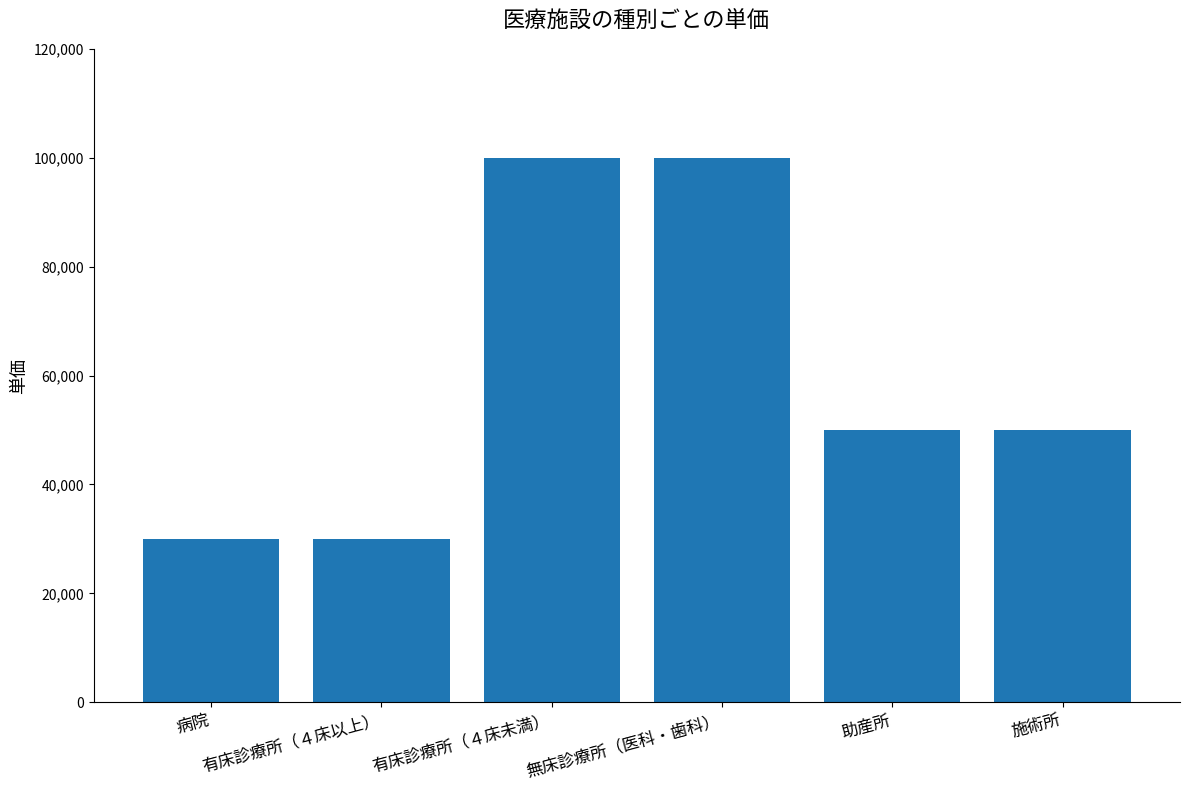

The value at 有床診療所（４床以上） is 30000. True or false?

True